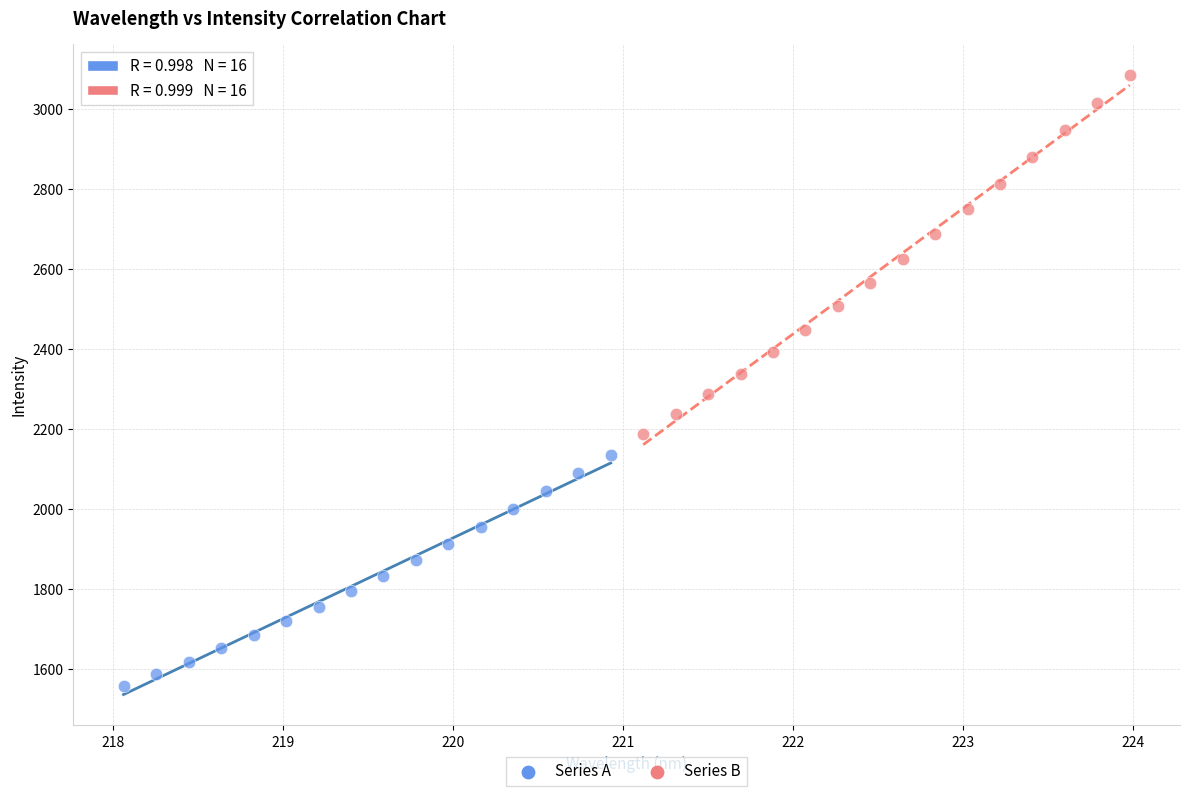

Which series contains the highest Y value?

Series B